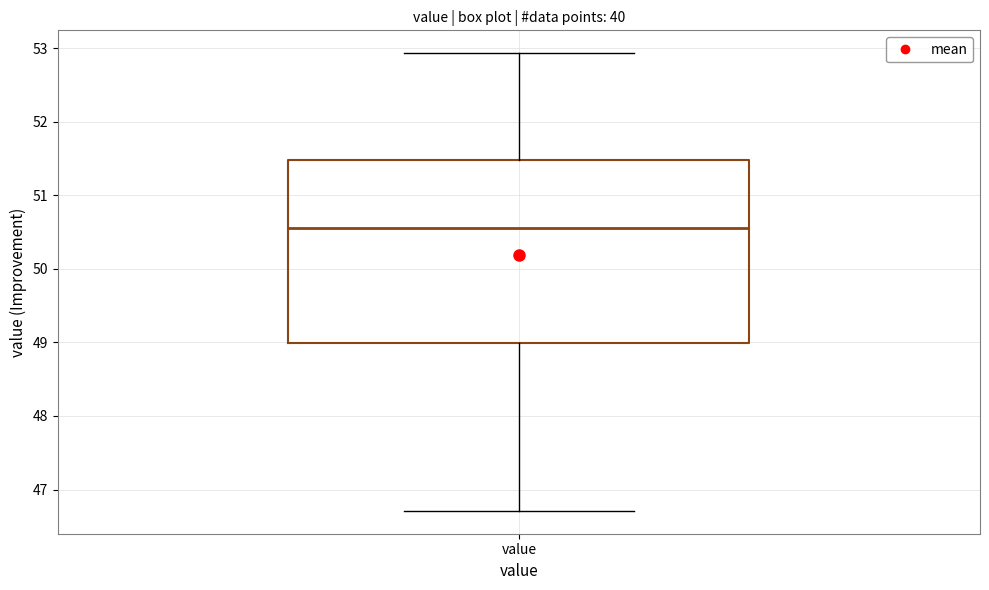

Read this box plot against the y-axis: the position of the median line, the range covered by the box, and the ends of both whiskers. The values are not printed on the chart, so give them approximately, as read against the axis.

median 50.6, box 49.0 to 51.5, whiskers 46.7 to 52.9